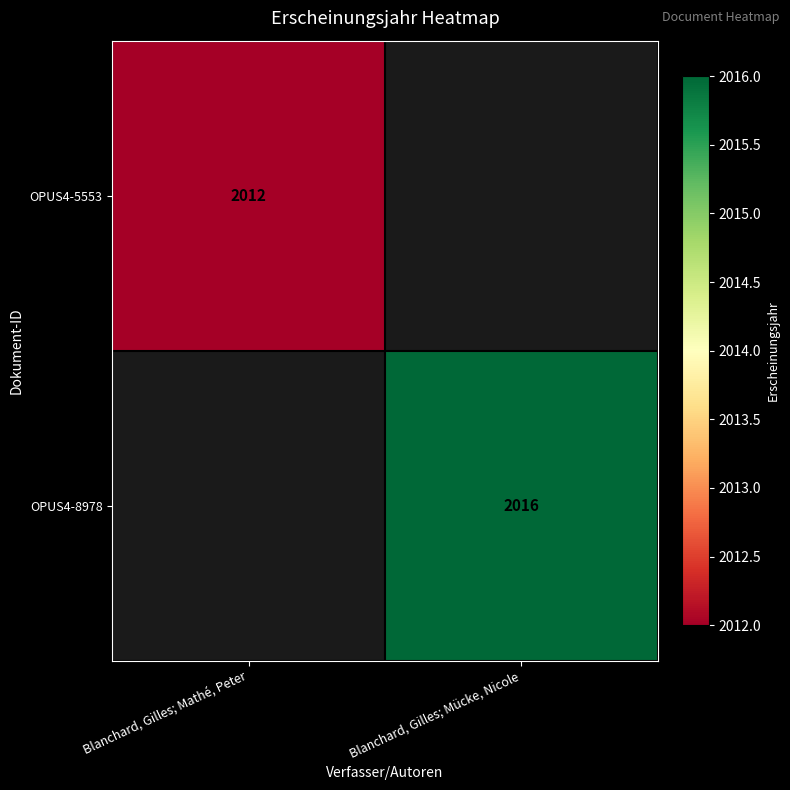

The value of OPUS4-5553 at Blanchard, Gilles; Mathé, Peter is 2012. True or false?

True